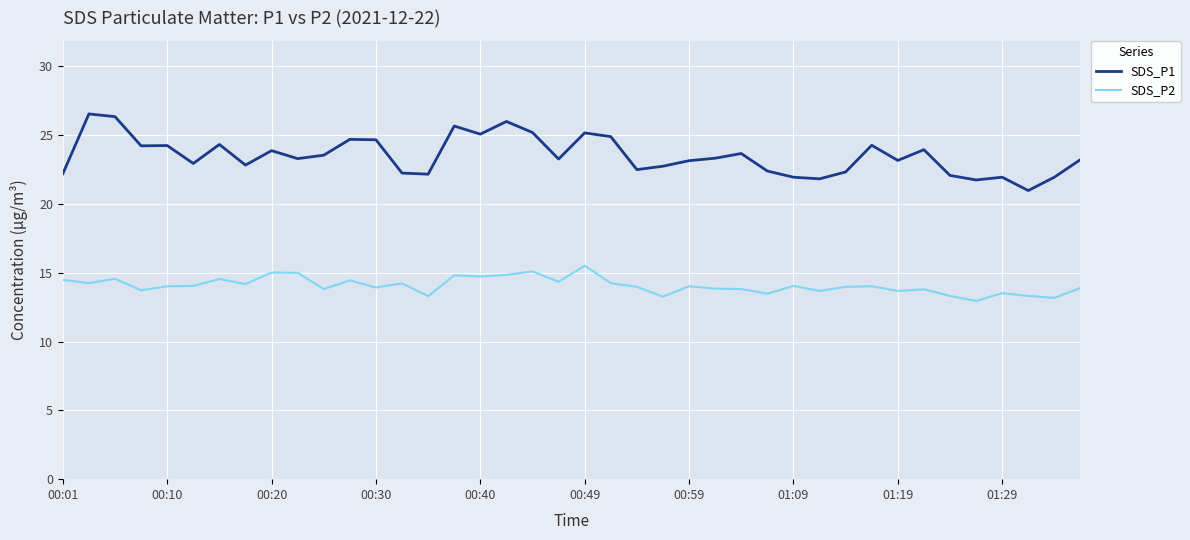

Rank the series by their maximum value, from highest to lowest.

SDS_P1, SDS_P2